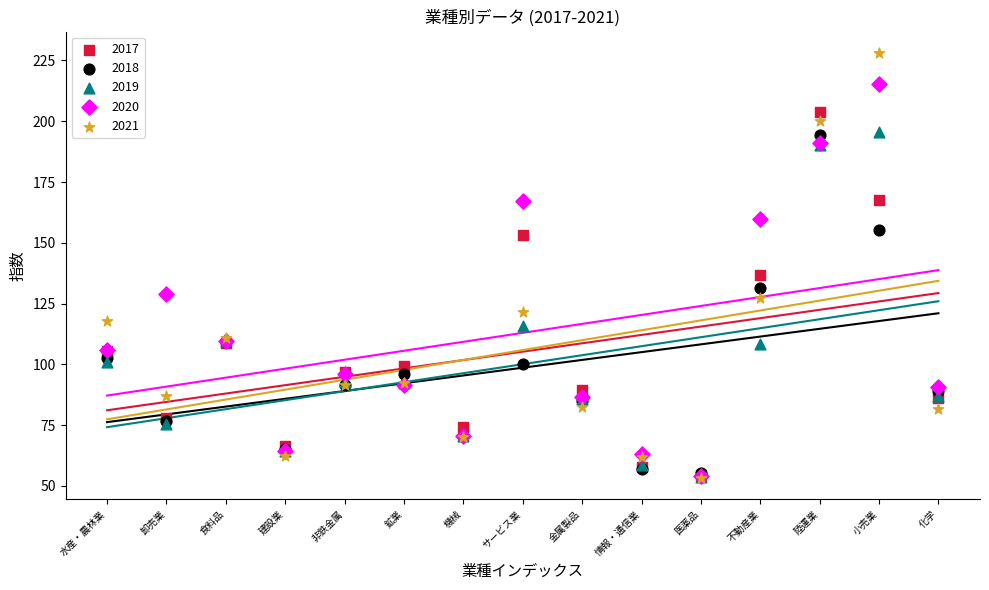

Across all series, what Y value is closest to 140?

136.9